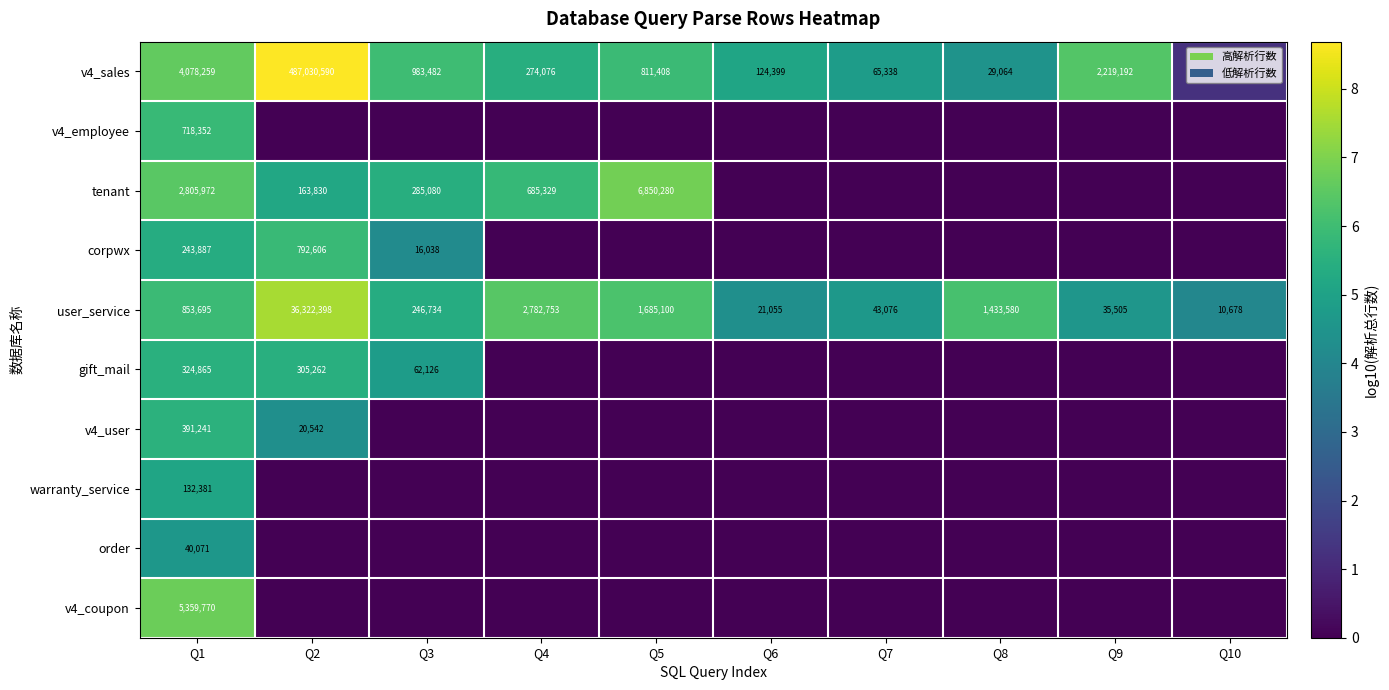

List the labels in order of v4_sales value, smallest first.

Q10, Q8, Q7, Q6, Q4, Q5, Q3, Q9, Q1, Q2